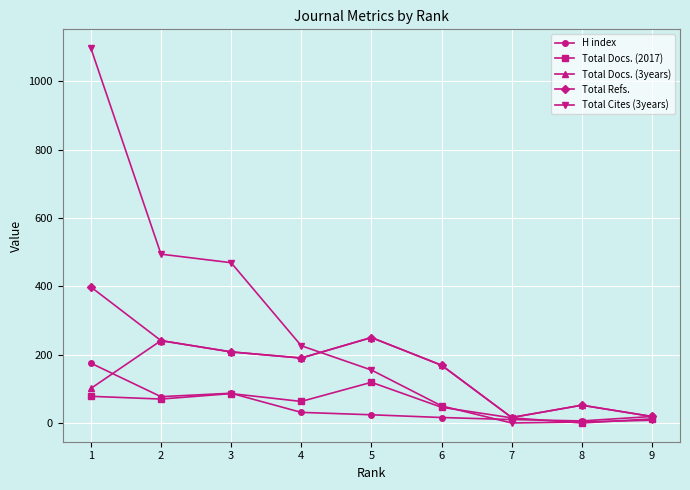

What are all the series names shown in the legend?

H index, Total Docs. (2017), Total Docs. (3years), Total Refs., Total Cites (3years)